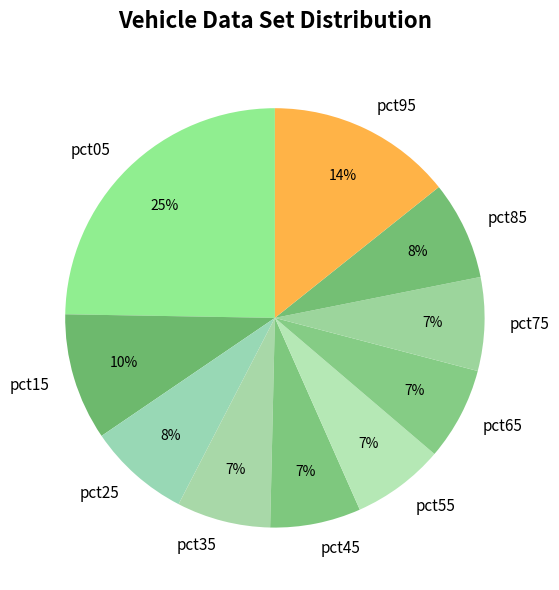

Is it true that pct75 is 1% of the pie?

False